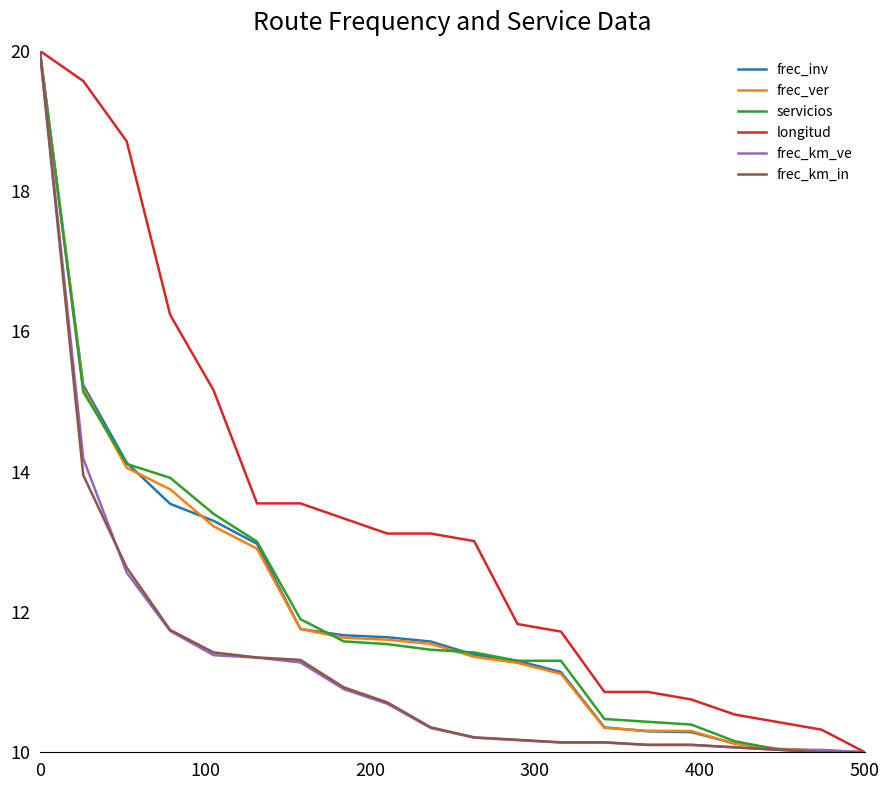

Which series has the largest total across all categories?

longitud